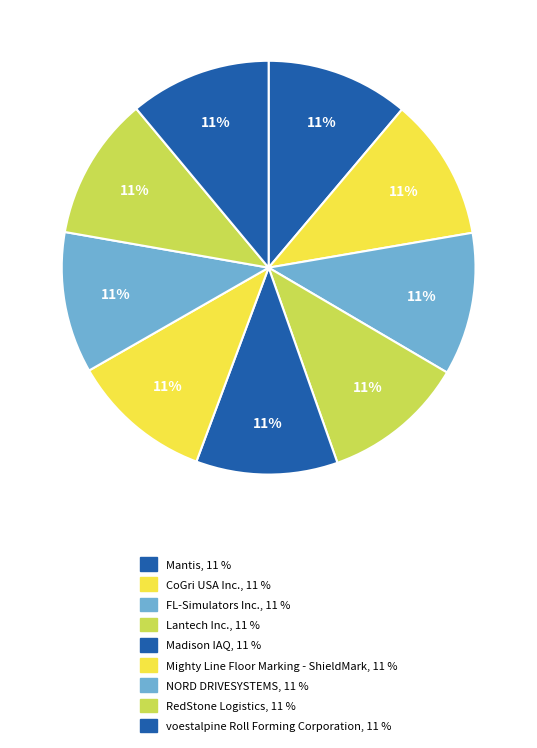

What is the ratio of the value at Mantis to the value at voestalpine Roll Forming Corporation?

1.0